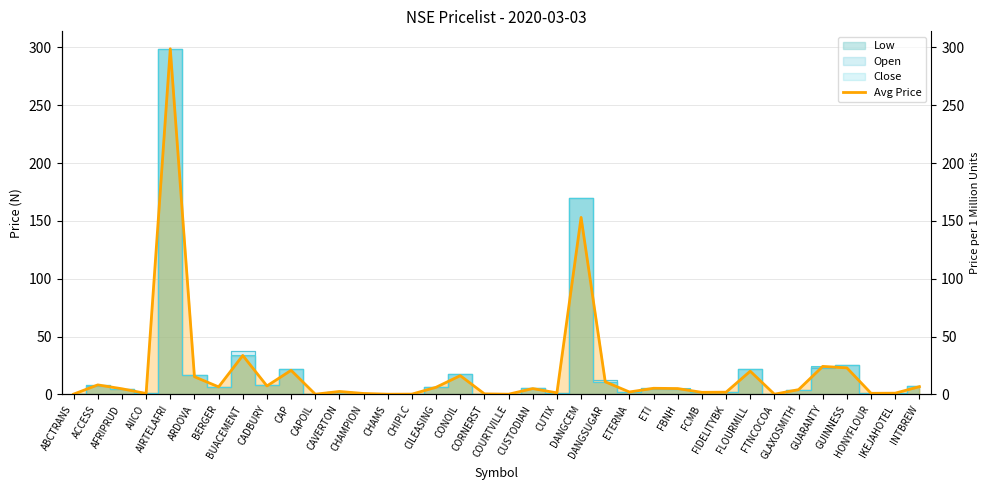

Reading left to right, what are all the values shown in this chart?

ABCTRANS=0.3	ACCESS=8.2	AFRIPRUD=4.9	AIICO=0.8	AIRTELAFRI=298.8	ARDOVA=15.3	BERGER=6.5	BUACEMENT=33.7	CADBURY=7.3	CAP=20.9	CAPOIL=0.2	CAVERTON=2.6	CHAMPION=0.8	CHAMS=0.2	CHIPLC=0.3	CILEASING=6.2	CONOIL=16.3	CORNERST=0.5	COURTVILLE=0.2	CUSTODIAN=5.1	CUTIX=1.3	DANGCEM=153.0	DANGSUGAR=10.9	ETERNA=2.1	ETI=5.3	FBNH=5.1	FCMB=1.8	FIDELITYBK=2.0	FLOURMILL=20.1	FTNCOCOA=0.2	GLAXOSMITH=4.2	GUARANTY=24.2	GUINNESS=23.0	HONYFLOUR=1.0	IKEJAHOTEL=1.1	INTBREW=6.7